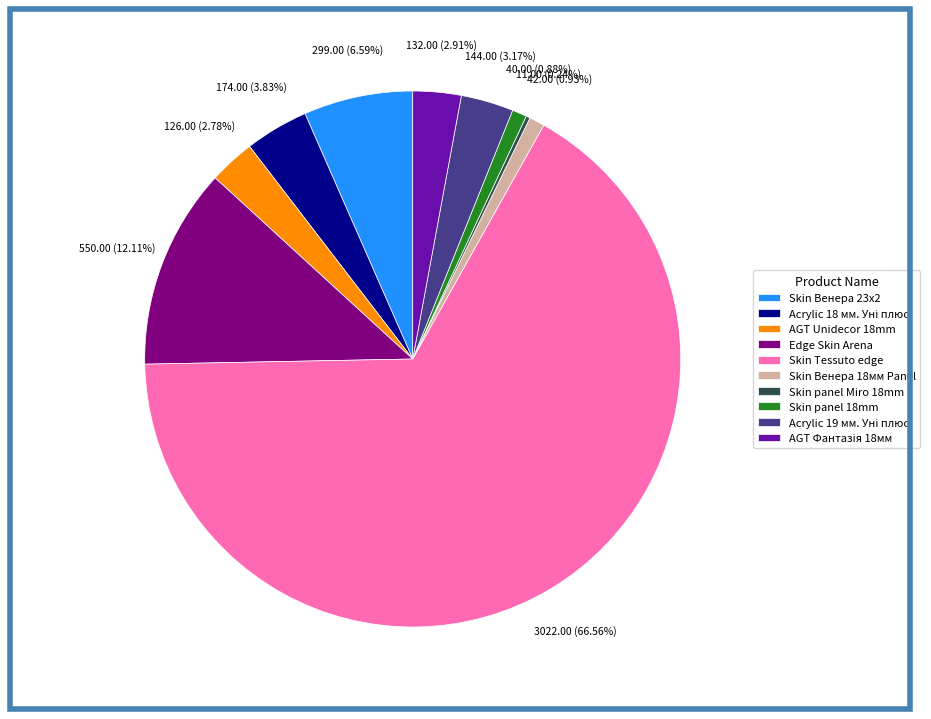

What is the largest slice in the pie chart?

Skin Tessuto edge